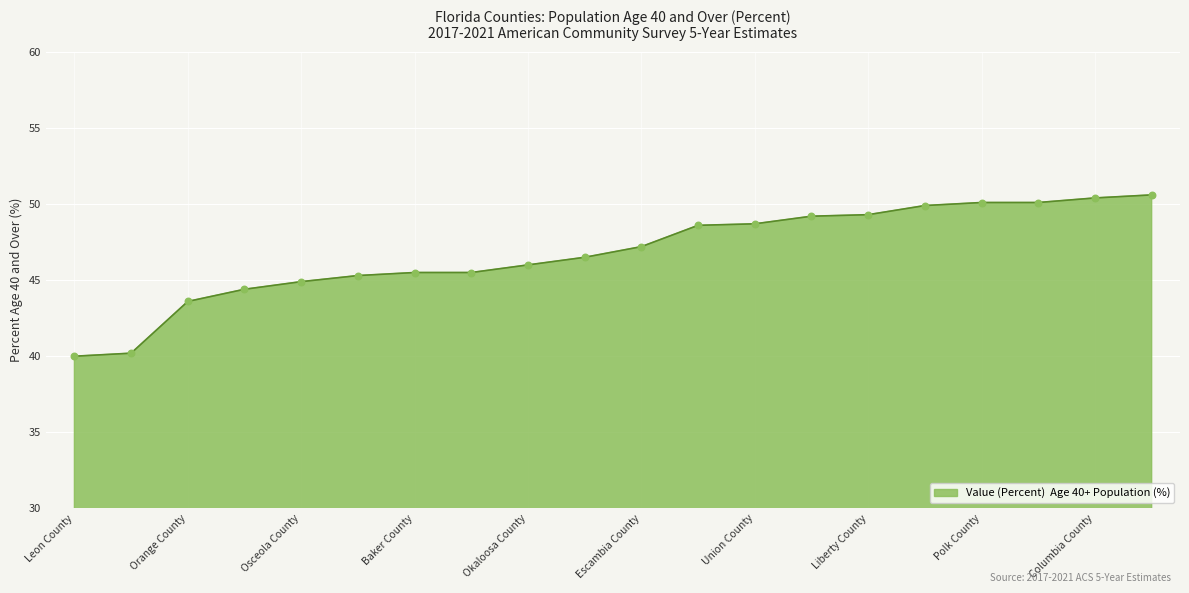

What is the maximum value shown in the chart?

50.6